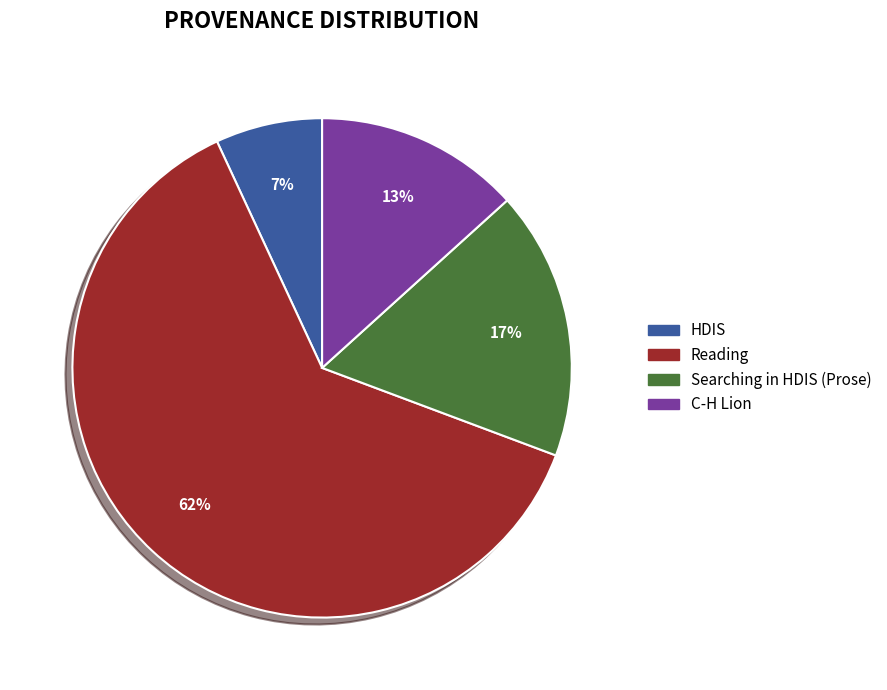

Is it true that Reading is 21% of the pie?

False